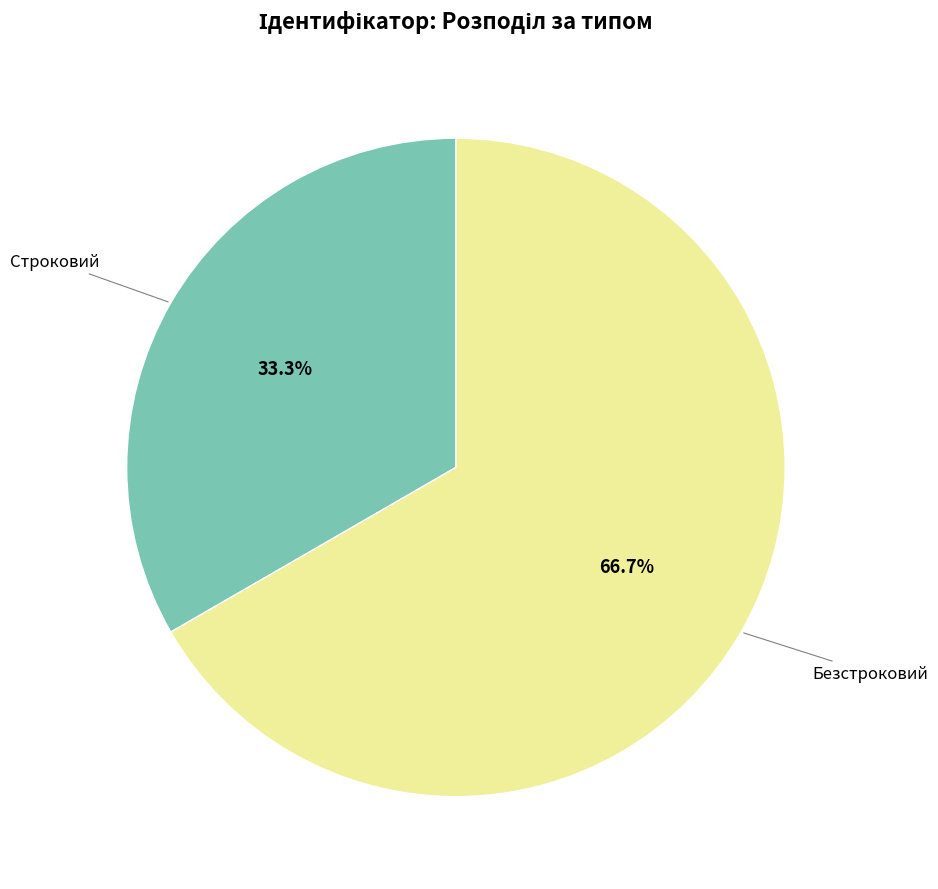

Is there a majority slice in this chart?

Yes